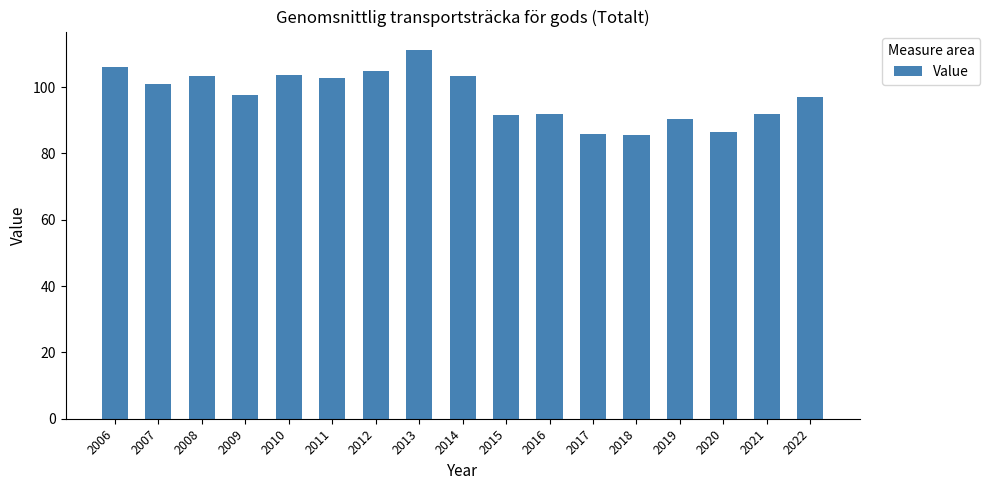

What is the difference between the maximum and minimum values?

25.6